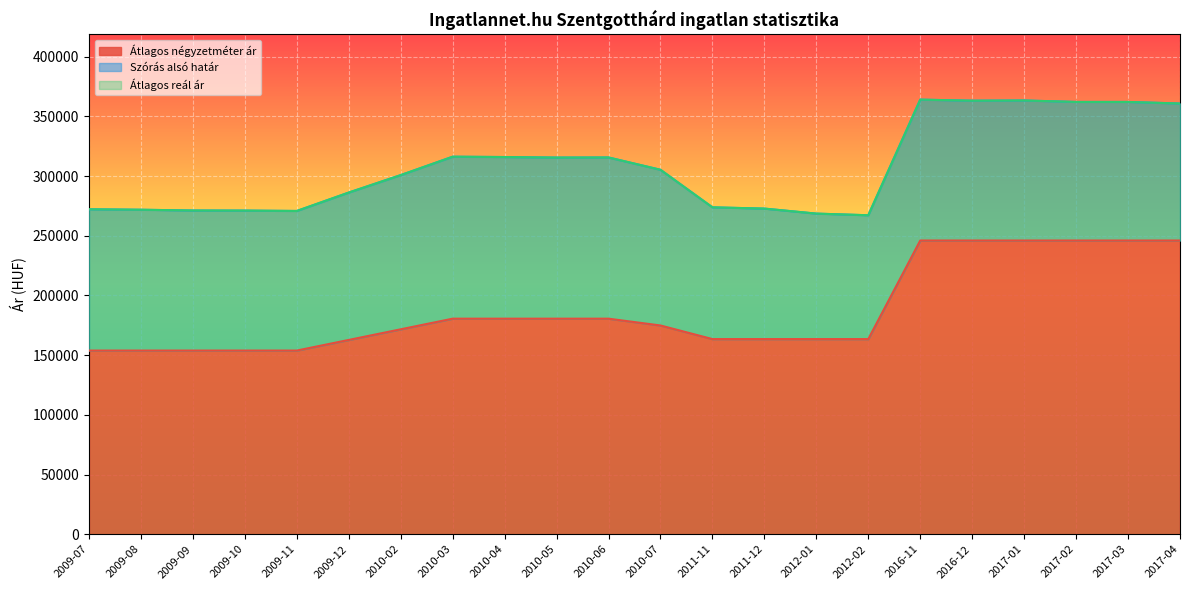

Which series has the largest range (max minus min)?

Szórás alsó határ